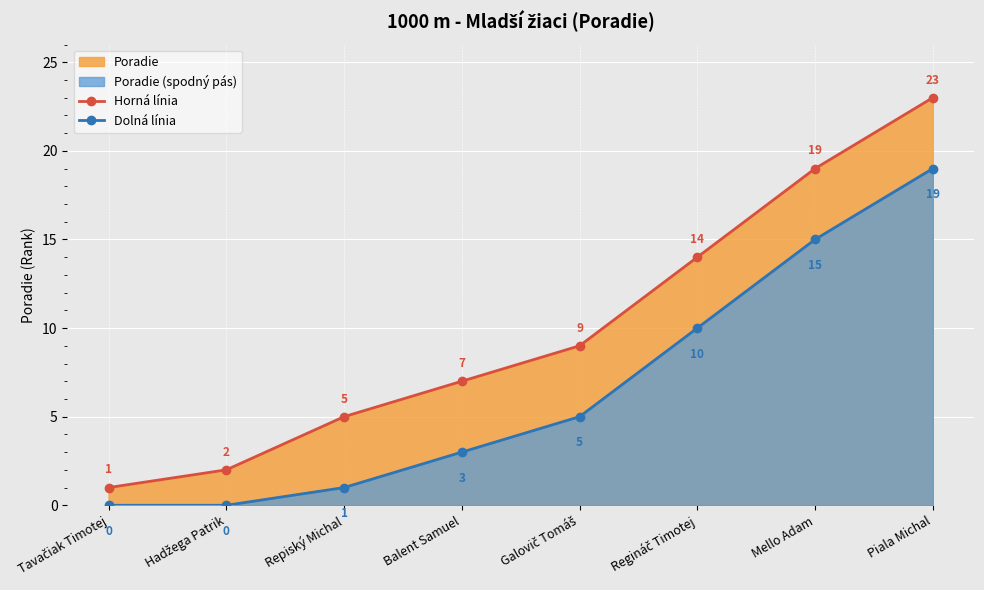

Reading left to right, what are all the values shown in this chart?

Horná línia: Tavačiak Timotej=1	Hadžega Patrik=2	Repiský Michal=5	Balent Samuel=7	Galovič Tomáš=9	Regináč Timotej=14	Mello Adam=19	Piala Michal=23
Dolná línia: Tavačiak Timotej=0	Hadžega Patrik=0	Repiský Michal=1	Balent Samuel=3	Galovič Tomáš=5	Regináč Timotej=10	Mello Adam=15	Piala Michal=19